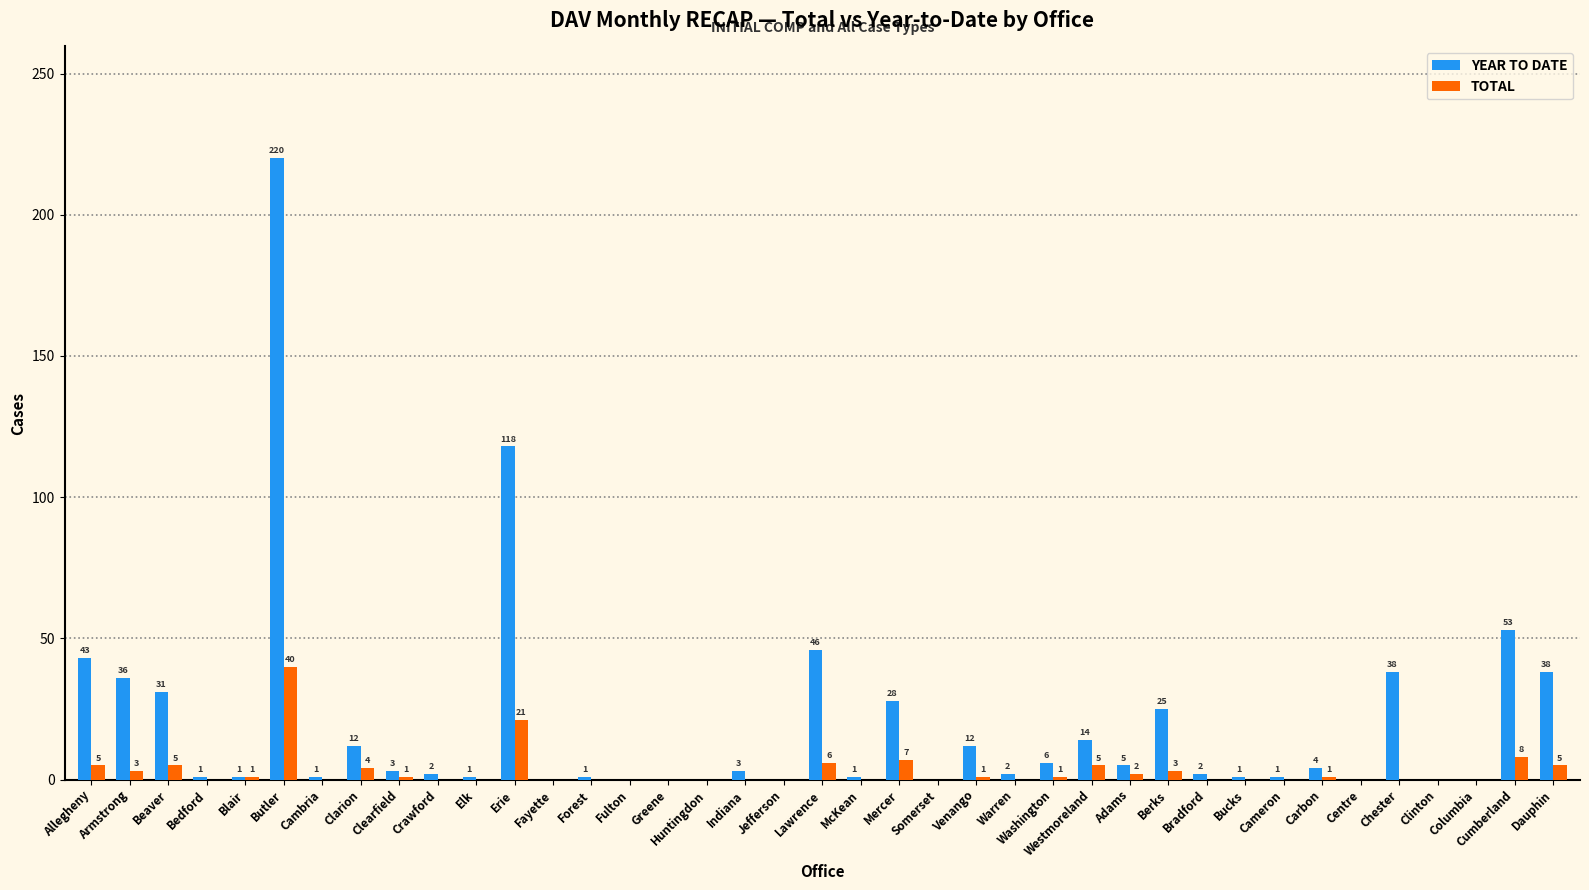

What is the highest value of the TOTAL series?

40